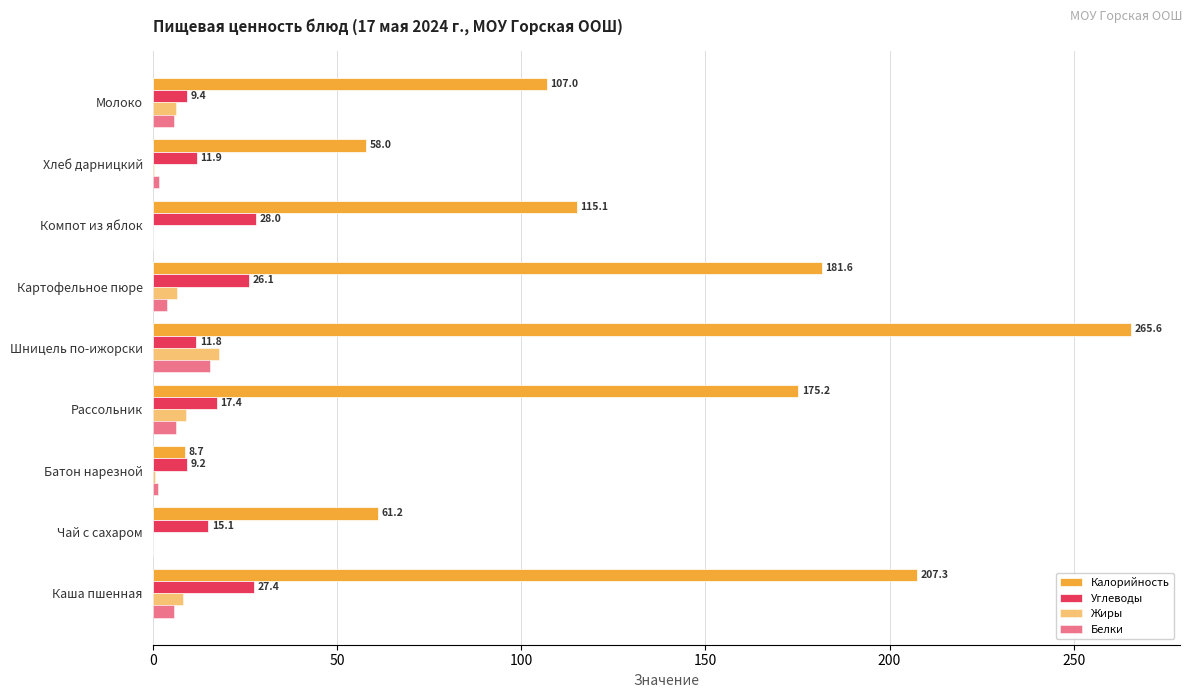

How many series are shown in this chart?

4